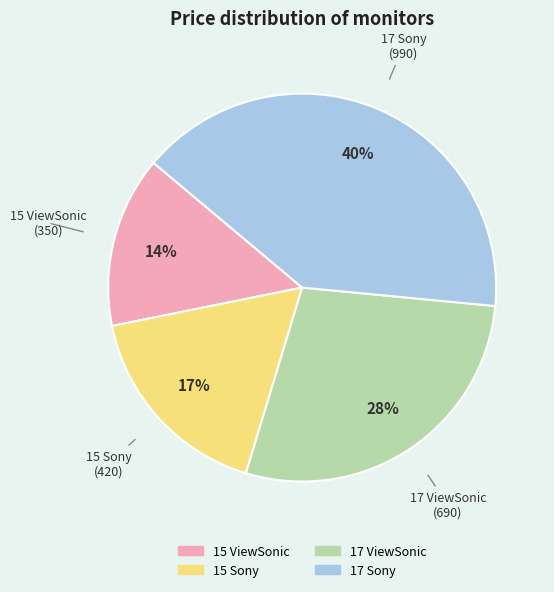

Do 15 ViewSonic and 17 ViewSonic together represent more than half of the pie?

No